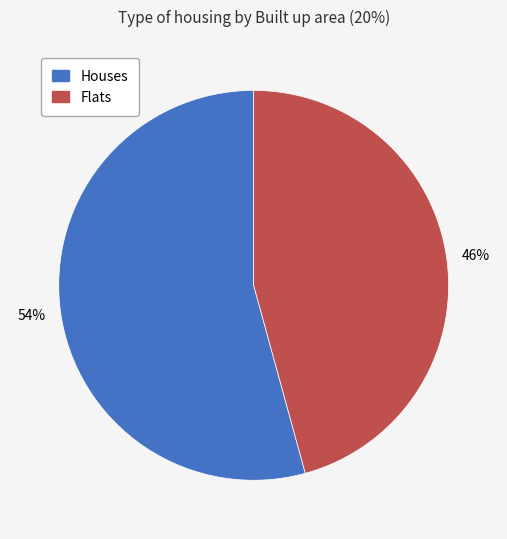

To the nearest percent, what is the combined percentage of Houses and Flats?

100%